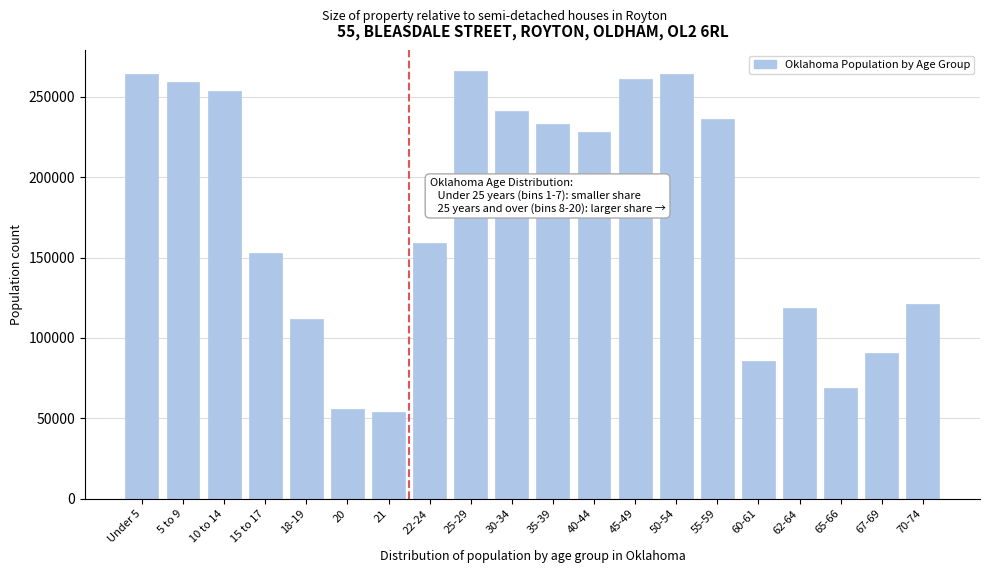

What is the difference between the maximum and minimum values?

211705